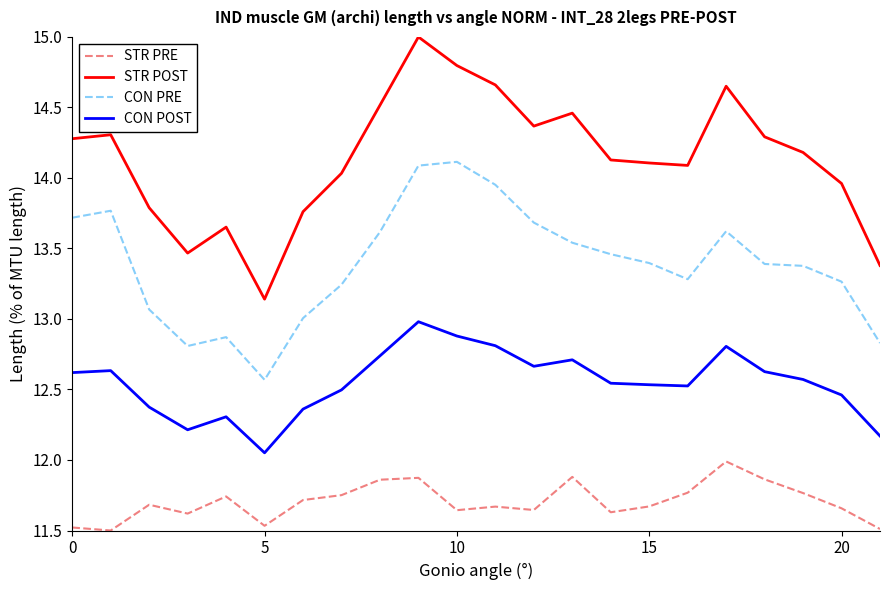

What is the maximum value shown in the chart?

15.0